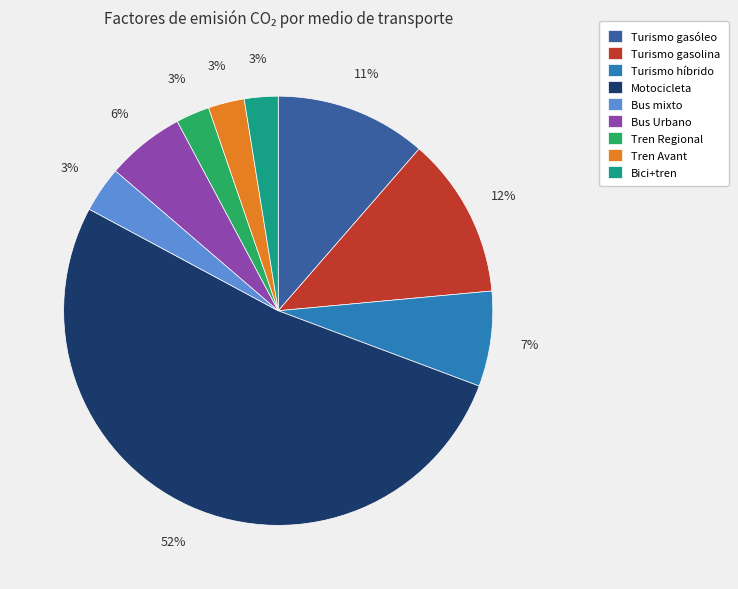

Which category has the biggest portion of the pie?

Motocicleta